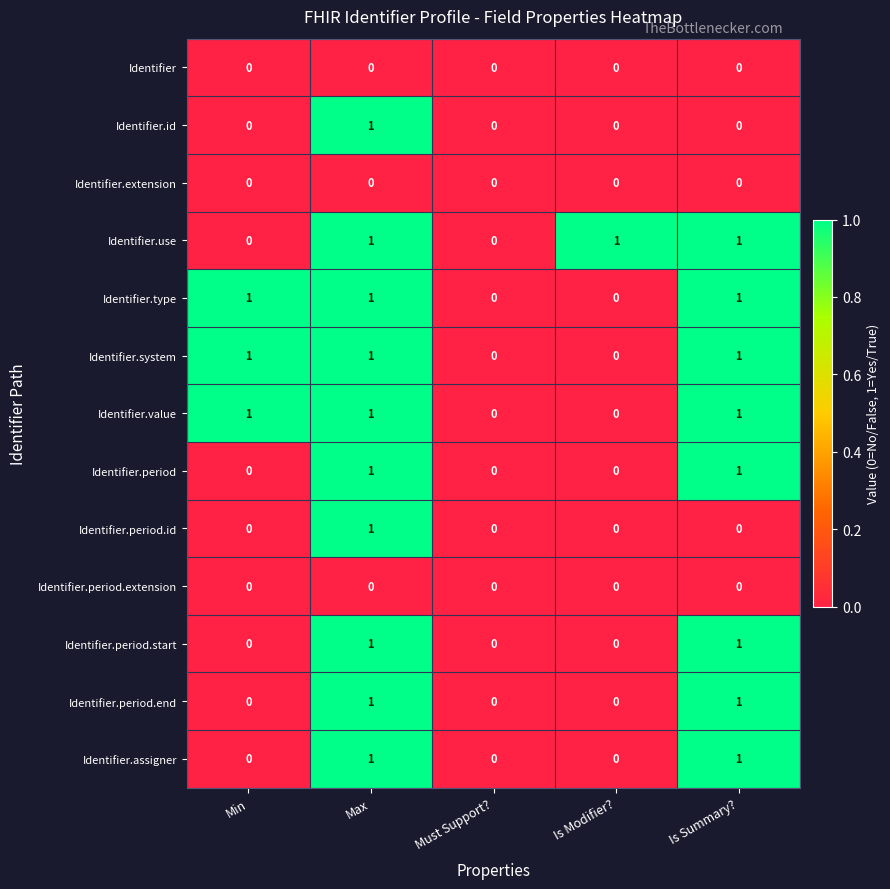

At which category is the sum across all series the highest?

Max